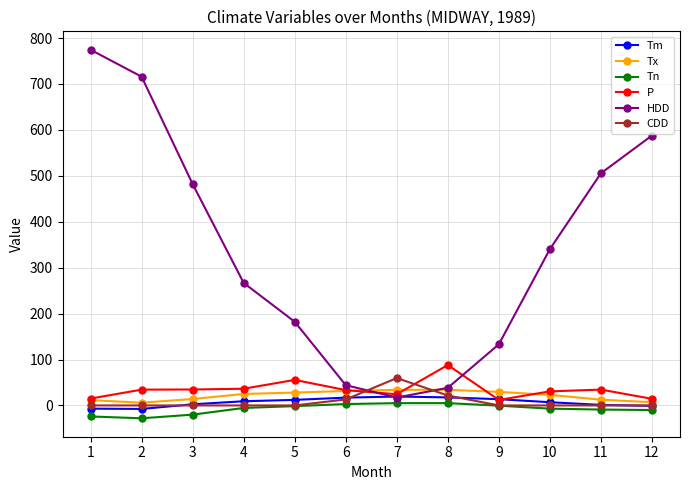

How many values in the Tn series are below -5?

7